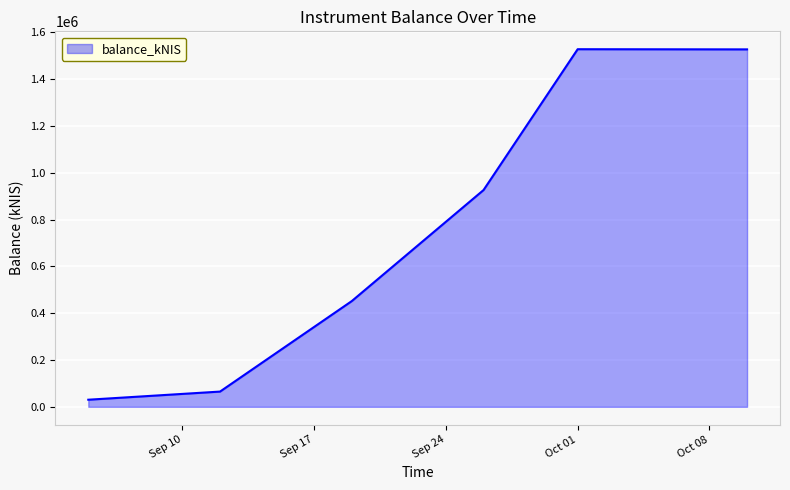

True or false: there are more than 2 points higher than both neighbors.

False